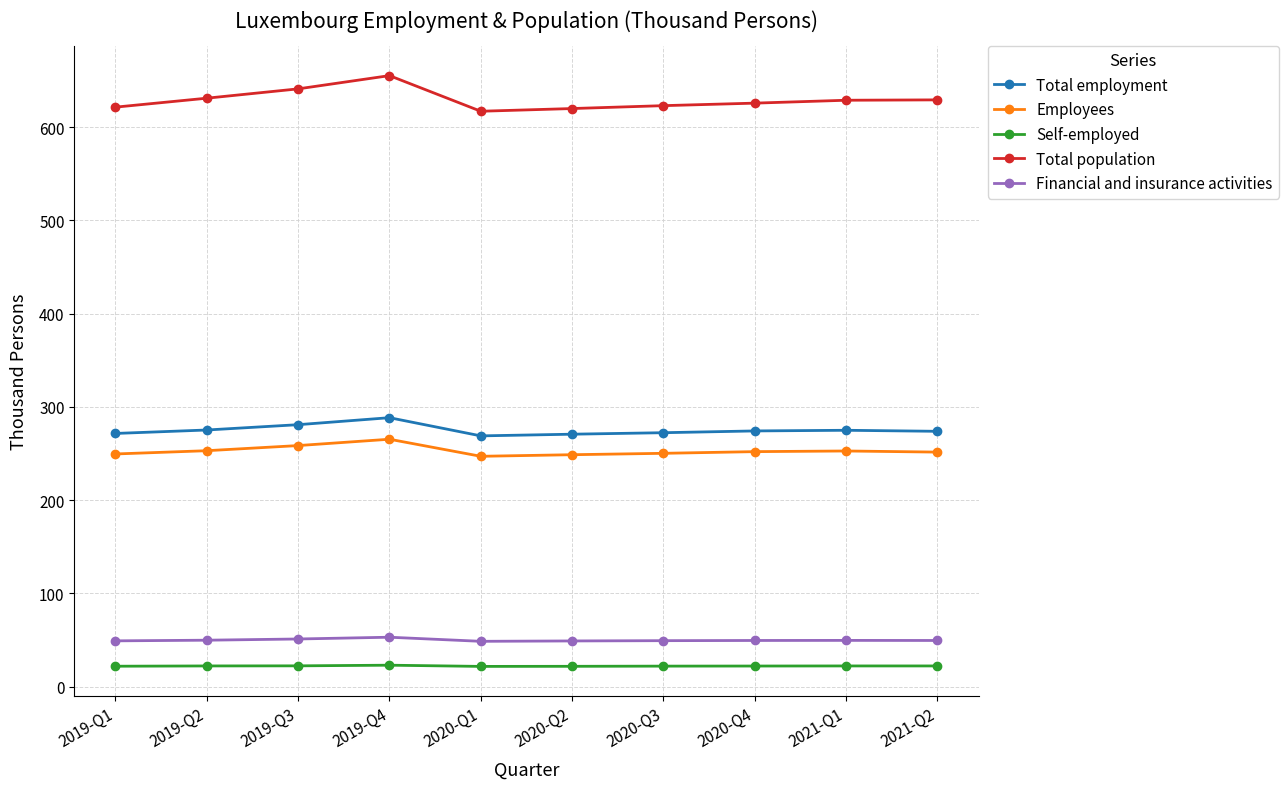

How many values in the Total employment series exceed 274?

5